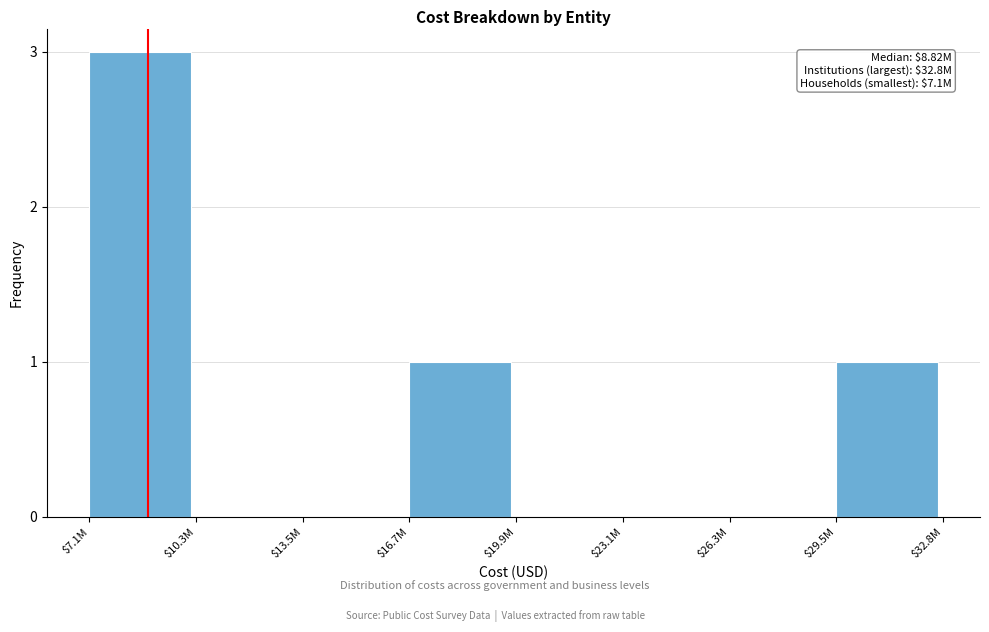

What is the approximate value at $7.1M?

3